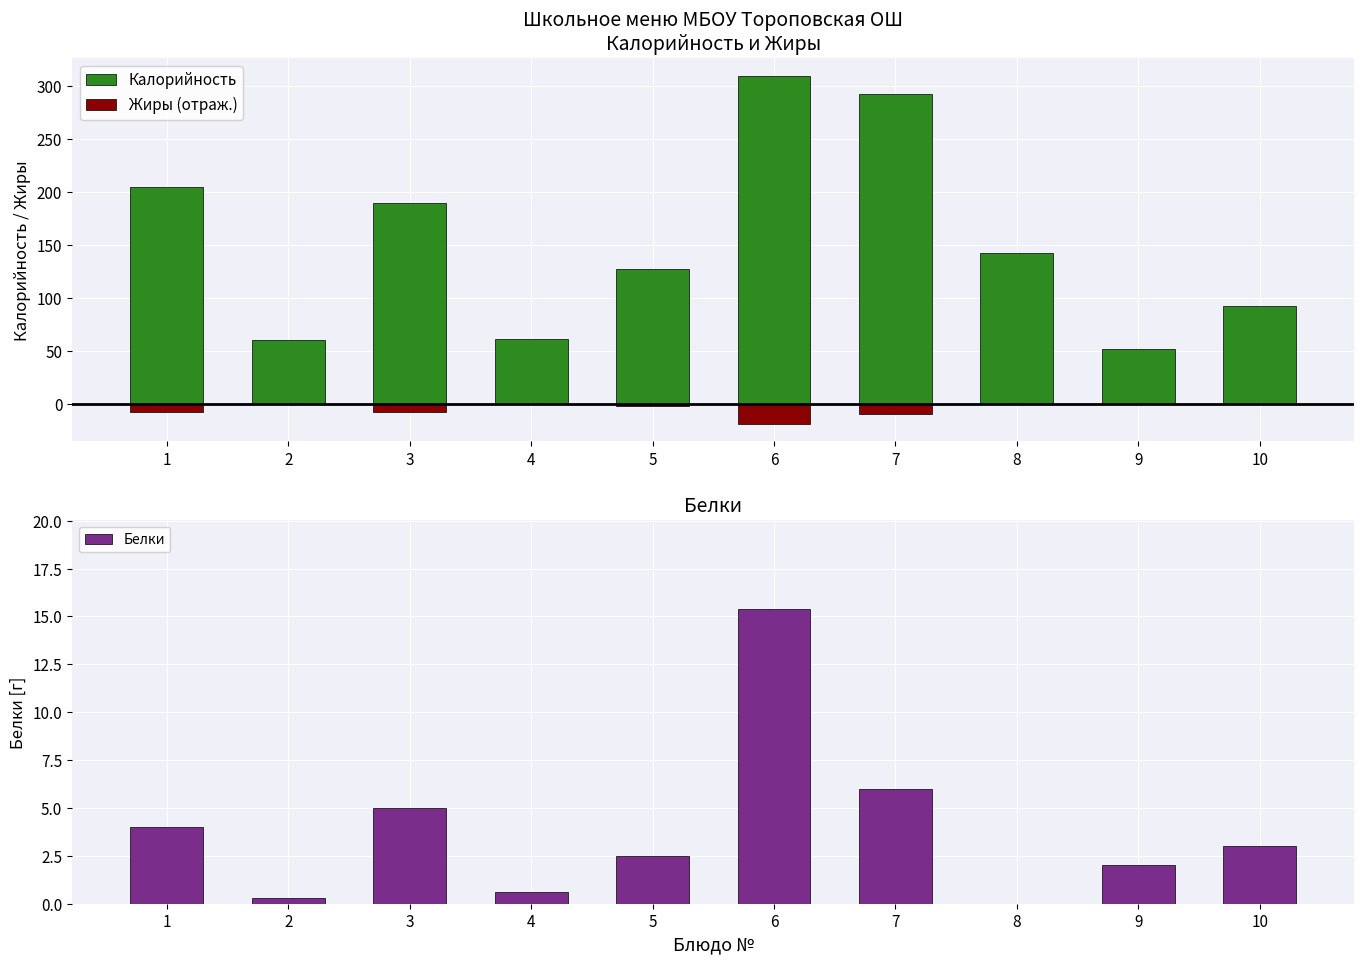

At how many categories does at least one series exceed 134?

5